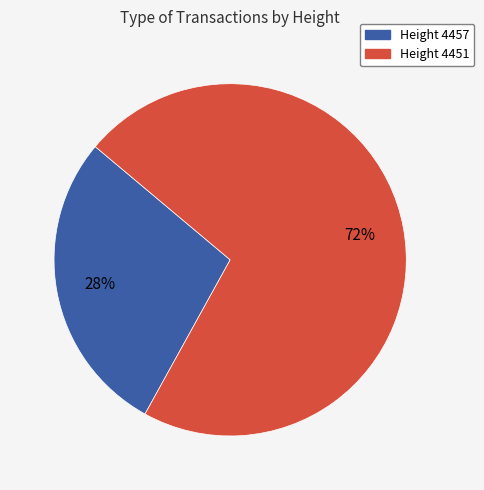

Is there any slice that represents more than half of the pie?

Yes